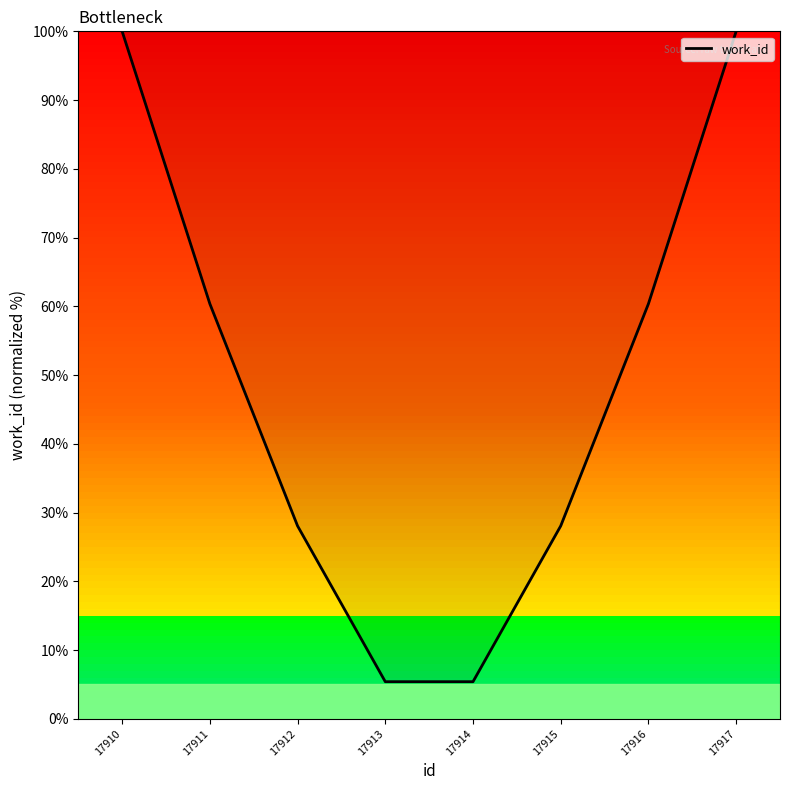

The chart shows a value of 5.4 at 17914. True or false?

True